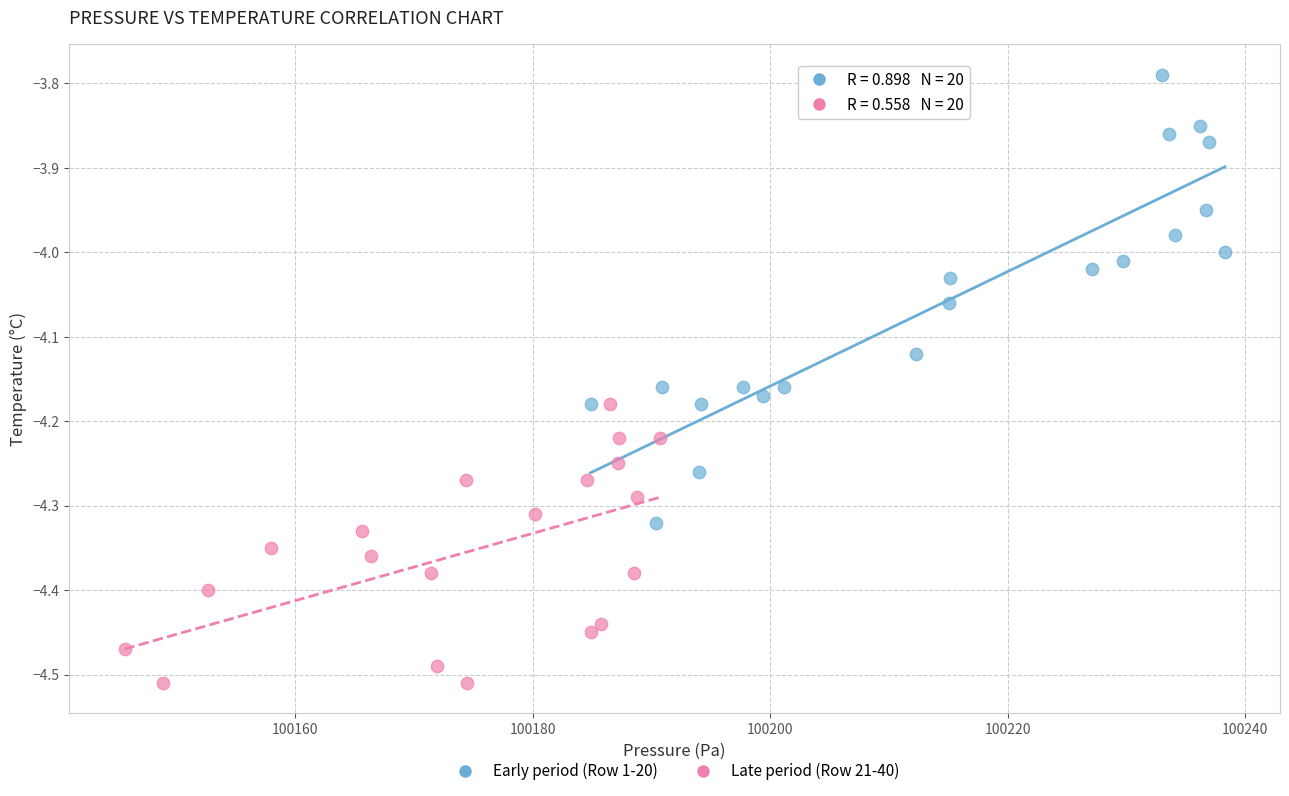

Which series contains the highest Y value?

Early period (Row 1-20)